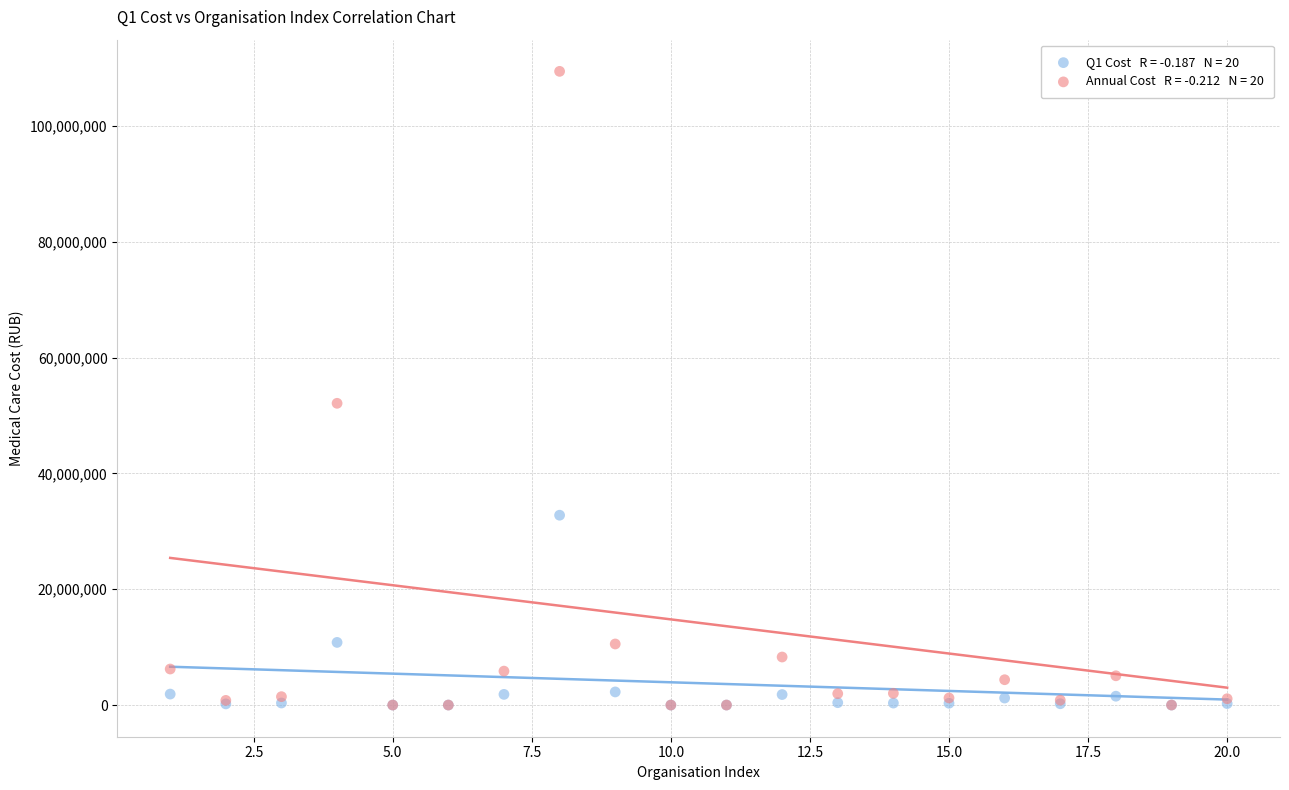

Across all series, what Y value is closest to 54701484?

52093260.3